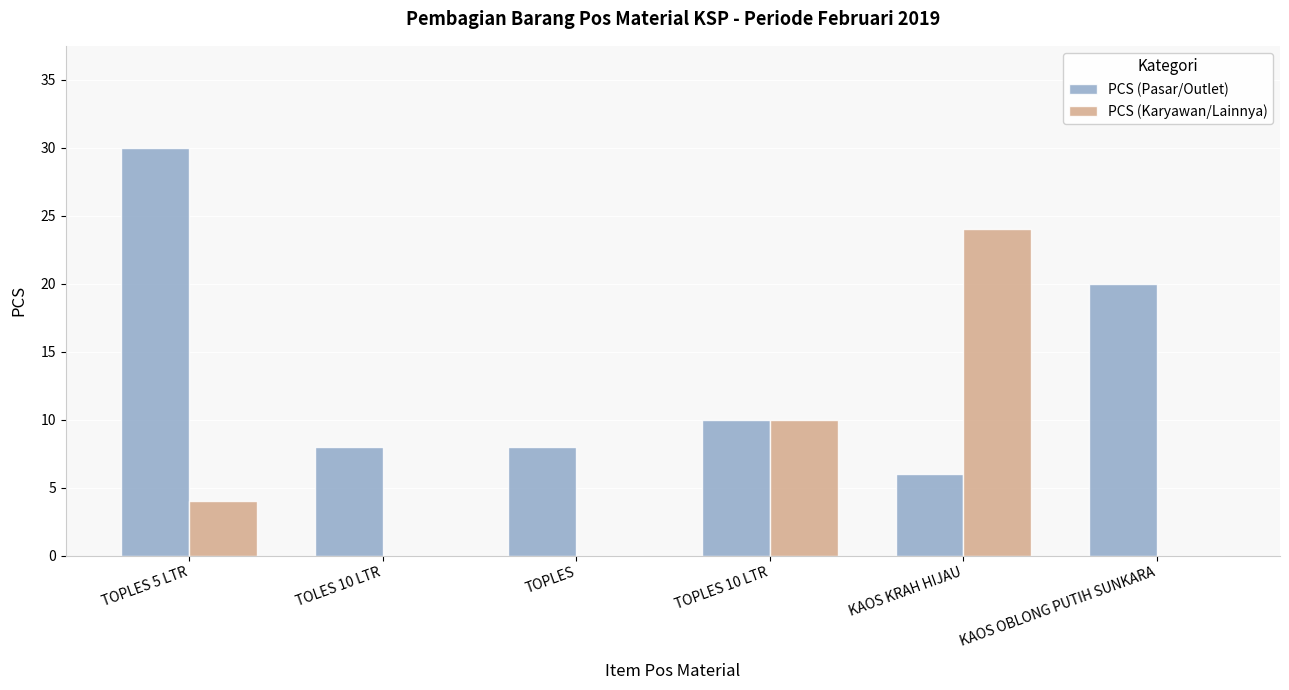

Which series changed the most between TOPLES 5 LTR and KAOS KRAH HIJAU?

PCS (Pasar/Outlet)